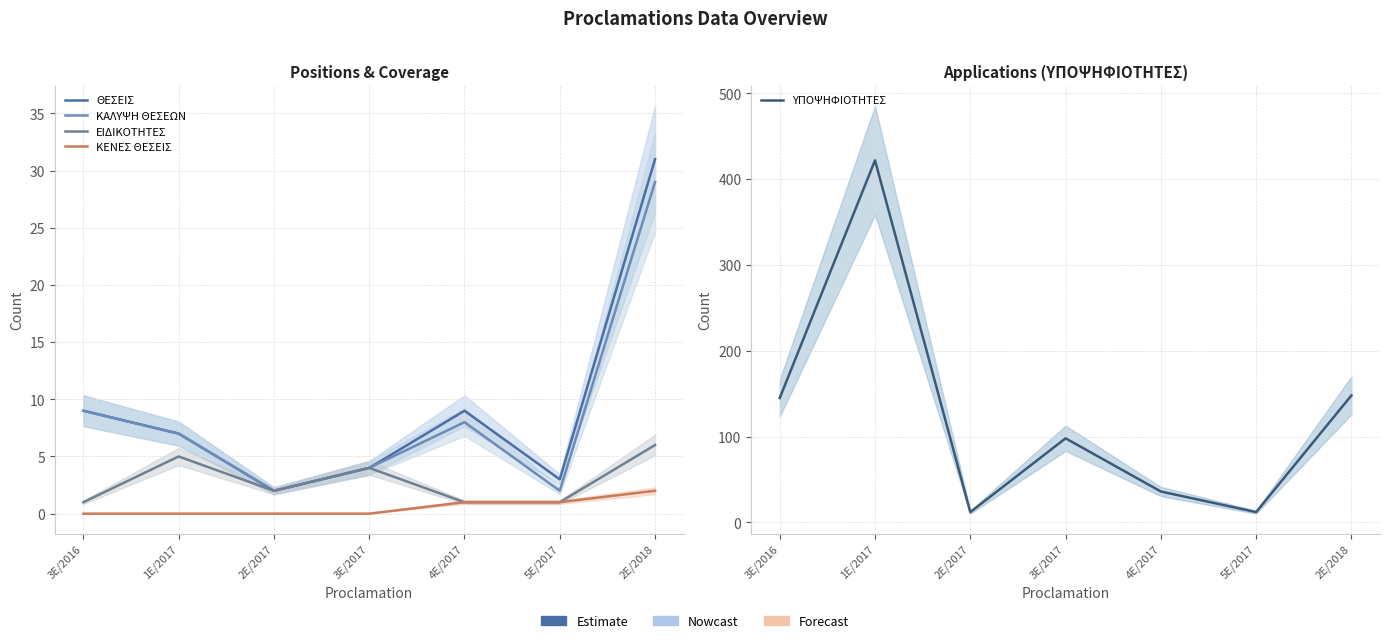

True or false: ΕΙΔΙΚΟΤΗΤΕΣ has more than 2 interior local peaks.

False